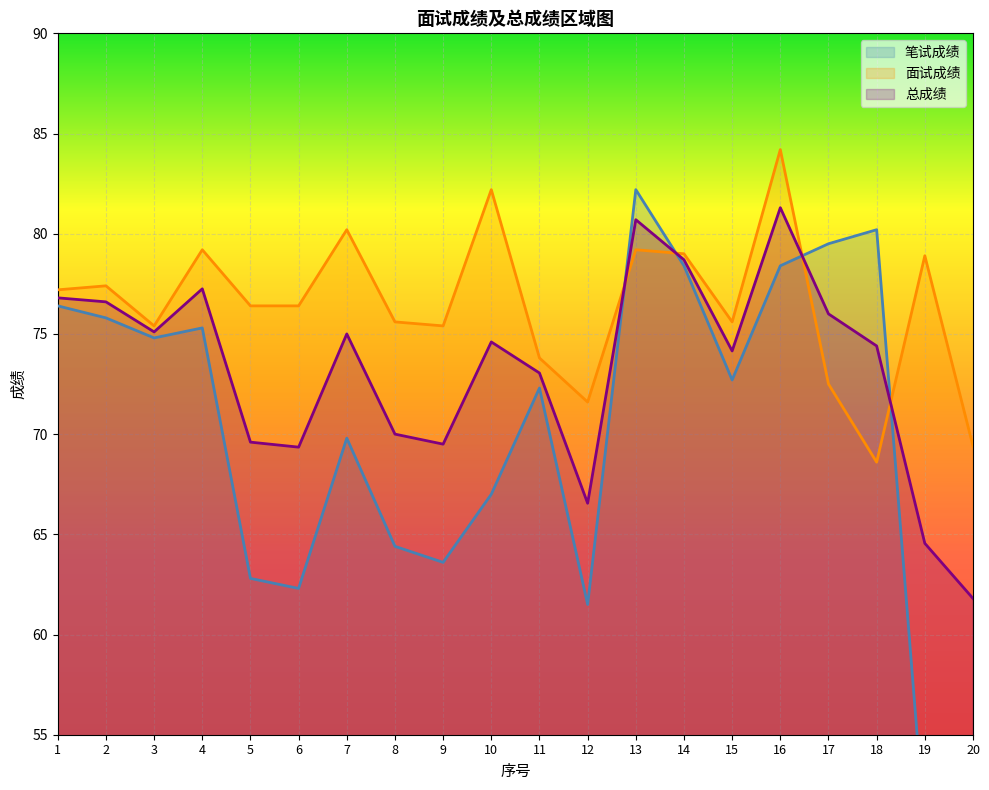

Reading left to right, list all the values displayed in this chart.

笔试成绩: 1=76.4	2=75.8	3=74.8	4=75.3	5=62.8	6=62.3	7=69.8	8=64.4	9=63.6	10=67.0	11=72.3	12=61.5	13=82.2	14=78.4	15=72.7	16=78.4	17=79.5	18=80.2	19=50.2	20=54.2
面试成绩: 1=77.2	2=77.4	3=75.4	4=79.2	5=76.4	6=76.4	7=80.2	8=75.6	9=75.4	10=82.2	11=73.8	12=71.6	13=79.2	14=79.0	15=75.6	16=84.2	17=72.5	18=68.6	19=78.9	20=69.4
总成绩: 1=76.8	2=76.6	3=75.1	4=77.2	5=69.6	6=69.3	7=75.0	8=70.0	9=69.5	10=74.6	11=73.0	12=66.5	13=80.7	14=78.7	15=74.2	16=81.3	17=76.0	18=74.4	19=64.5	20=61.8